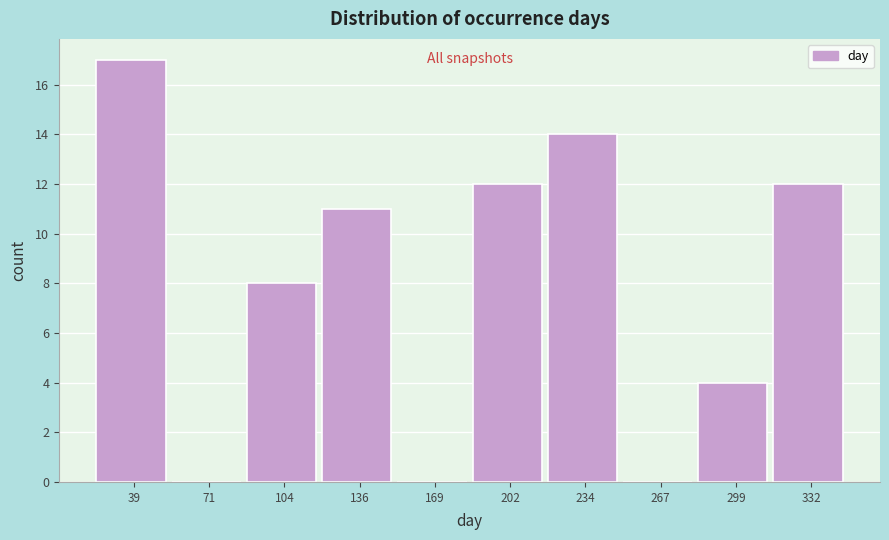

Reading left to right, list all the values displayed in this chart.

39=17	71=0	104=8	136=11	169=0	202=12	234=14	267=0	299=4	332=12